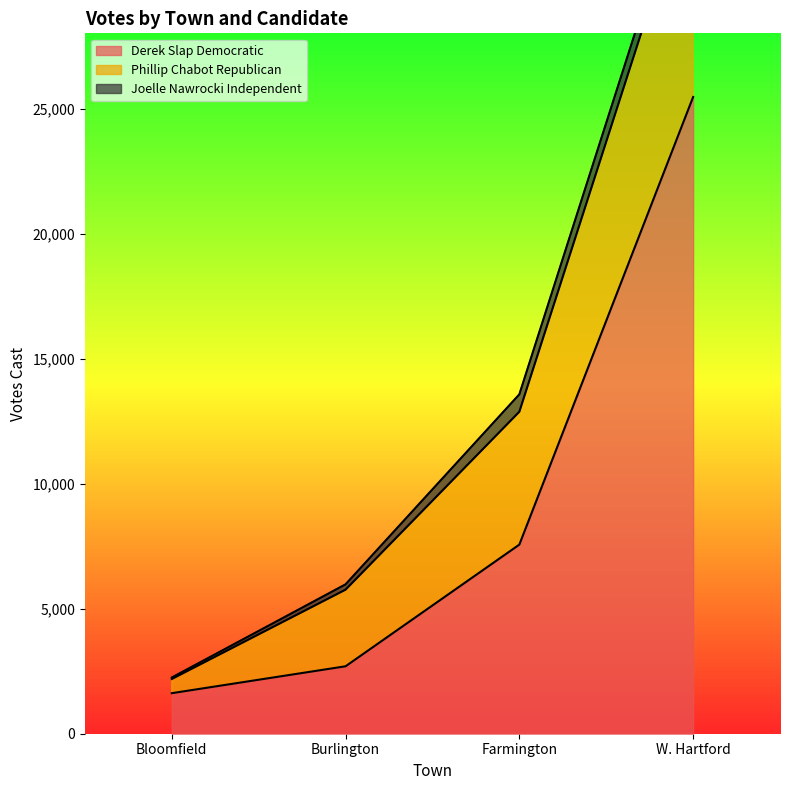

At which label does Phillip Chabot Republican reach its minimum?

Bloomfield